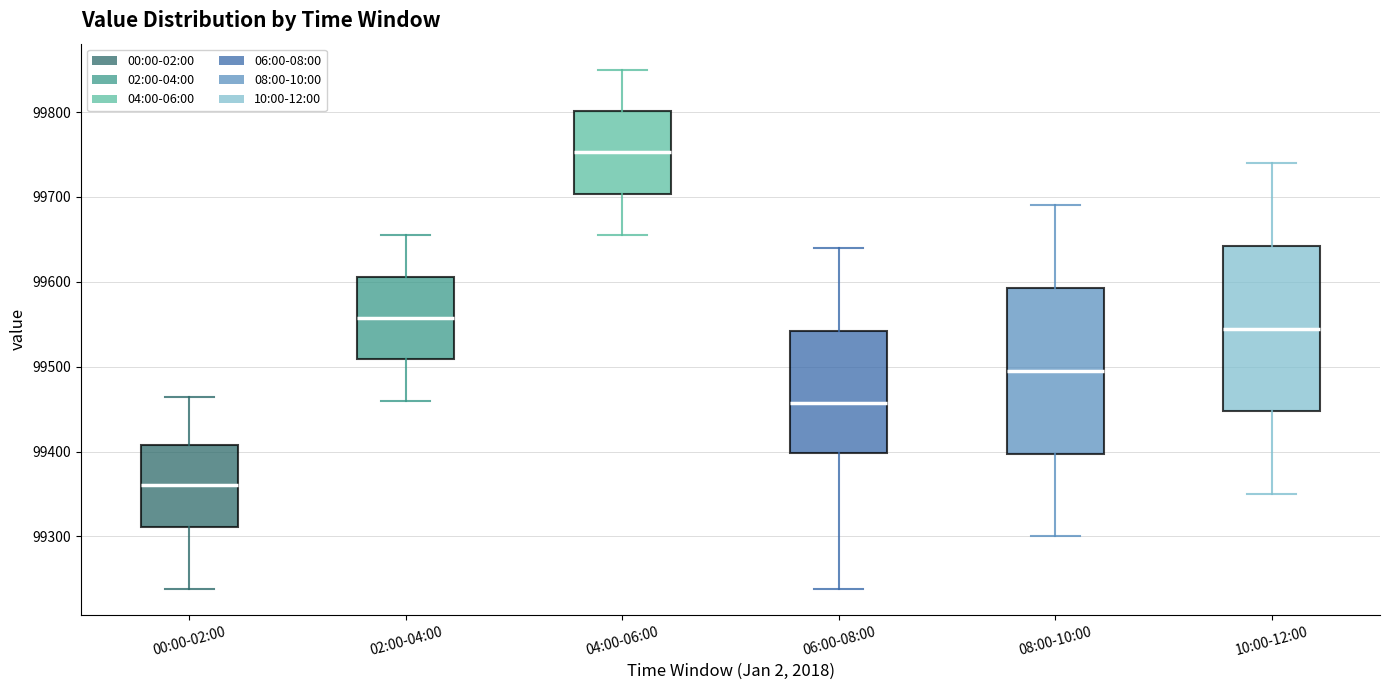

Where is the lower edge of the box for 02:00-04:00 on the y-axis? The values are not printed on the chart, so give them approximately, as read against the axis.

99510